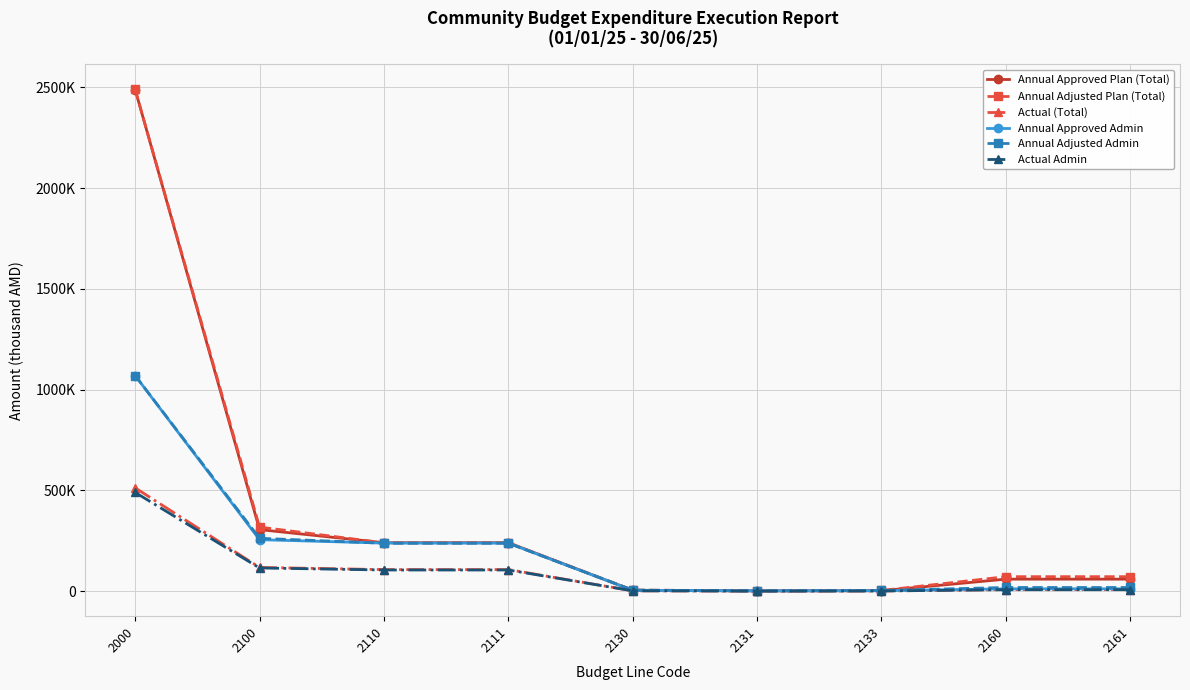

At which label does Actual Admin reach its minimum?

2131